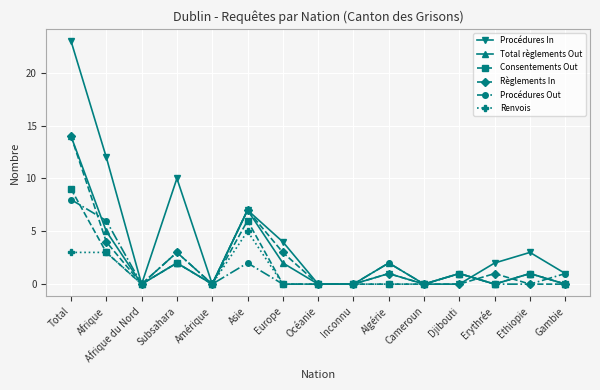

What is the maximum value for Procédures Out?

8